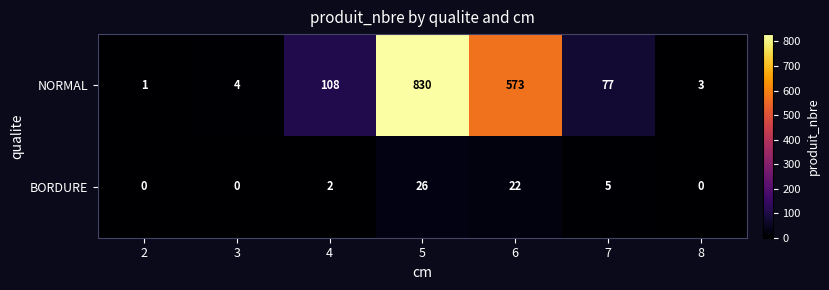

Is the value of NORMAL at 6 greater than the value of BORDURE at 2?

Yes